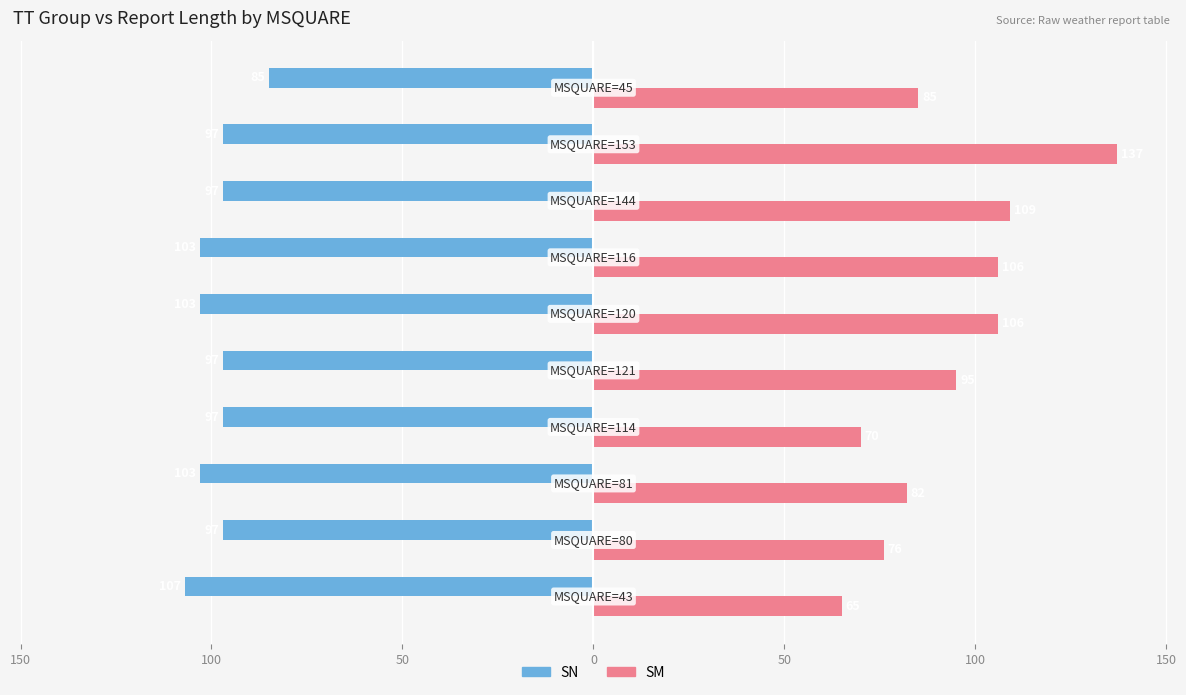

What is the sum of all SN values?

-986